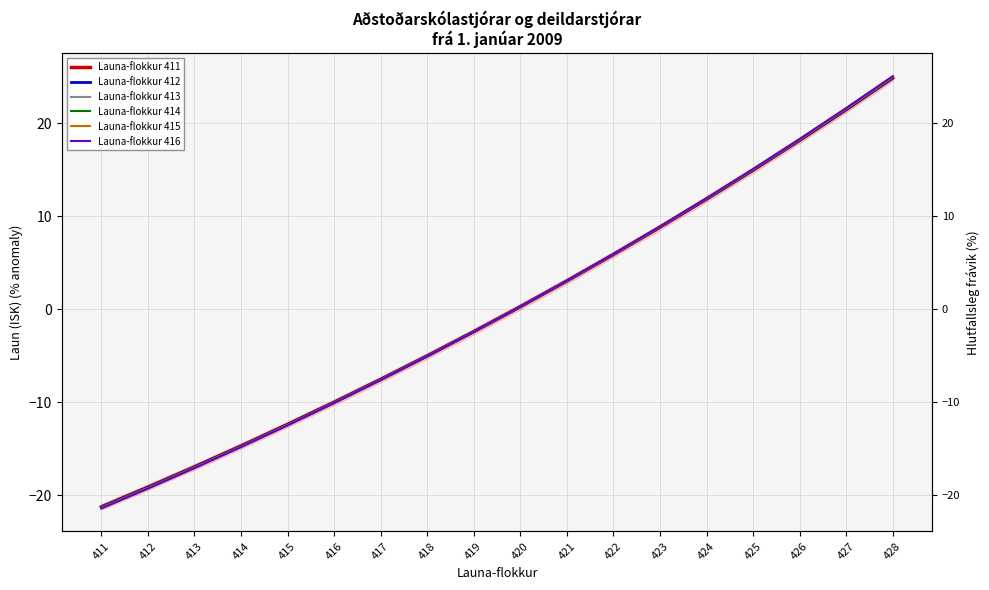

What is the value of the Launa-flokkur 414 point at the 6th from the left?

-10.0